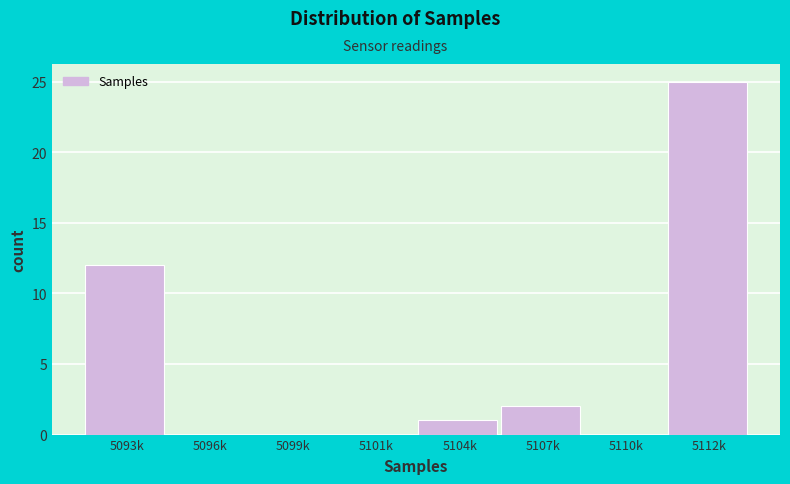

Reading left to right, transcribe all the data shown in this chart.

5093k=12	5096k=0	5099k=0	5101k=0	5104k=1	5107k=2	5110k=0	5112k=25